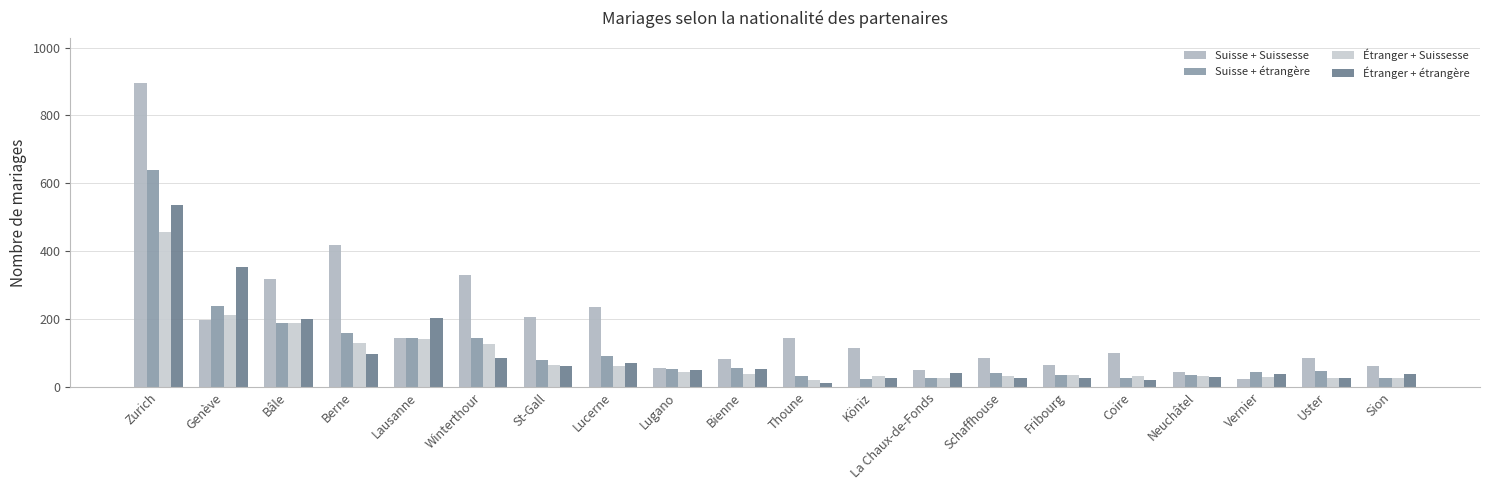

At how many categories does at least one series exceed 246?

5